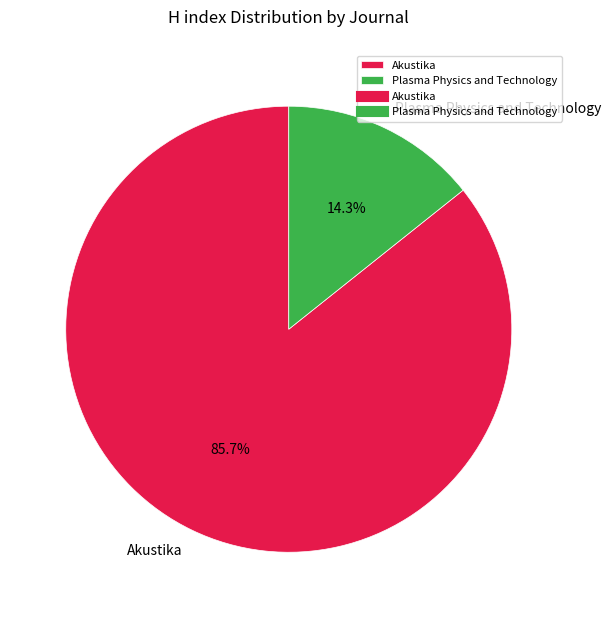

To the nearest percent, what percentage of the pie is Akustika?

86%